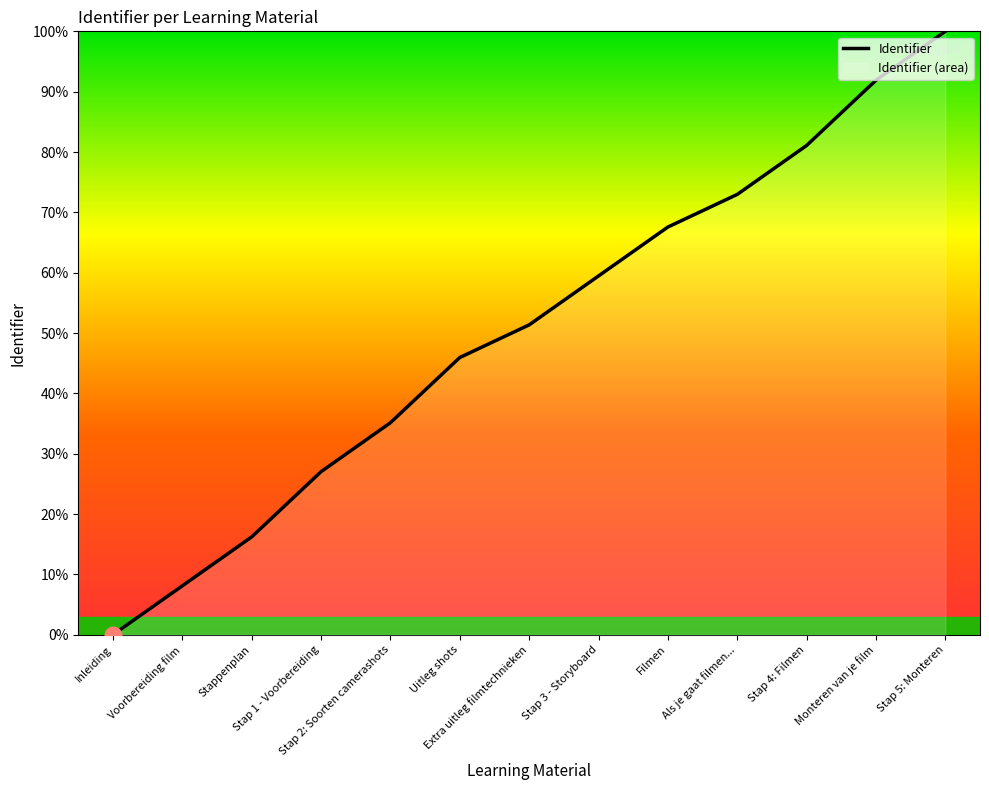

Rank the categories by value from lowest to highest.

Inleiding, Voorbereiding film, Stappenplan, Stap 1 - Voorbereiding, Stap 2: Soorten camerashots, Uitleg shots, Extra uitleg filmtechnieken, Stap 3 - Storyboard, Filmen, Als je gaat filmen..., Stap 4: Filmen, Monteren van je film, Stap 5: Monteren